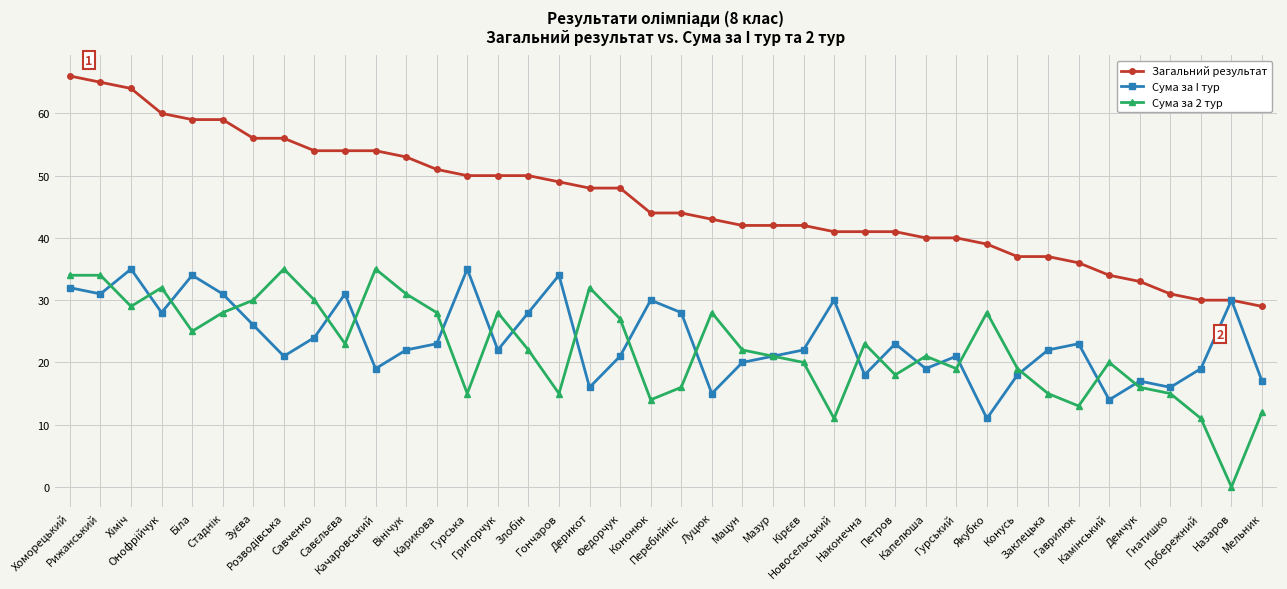

What is the difference between the highest and lowest values at Кононюк?

30